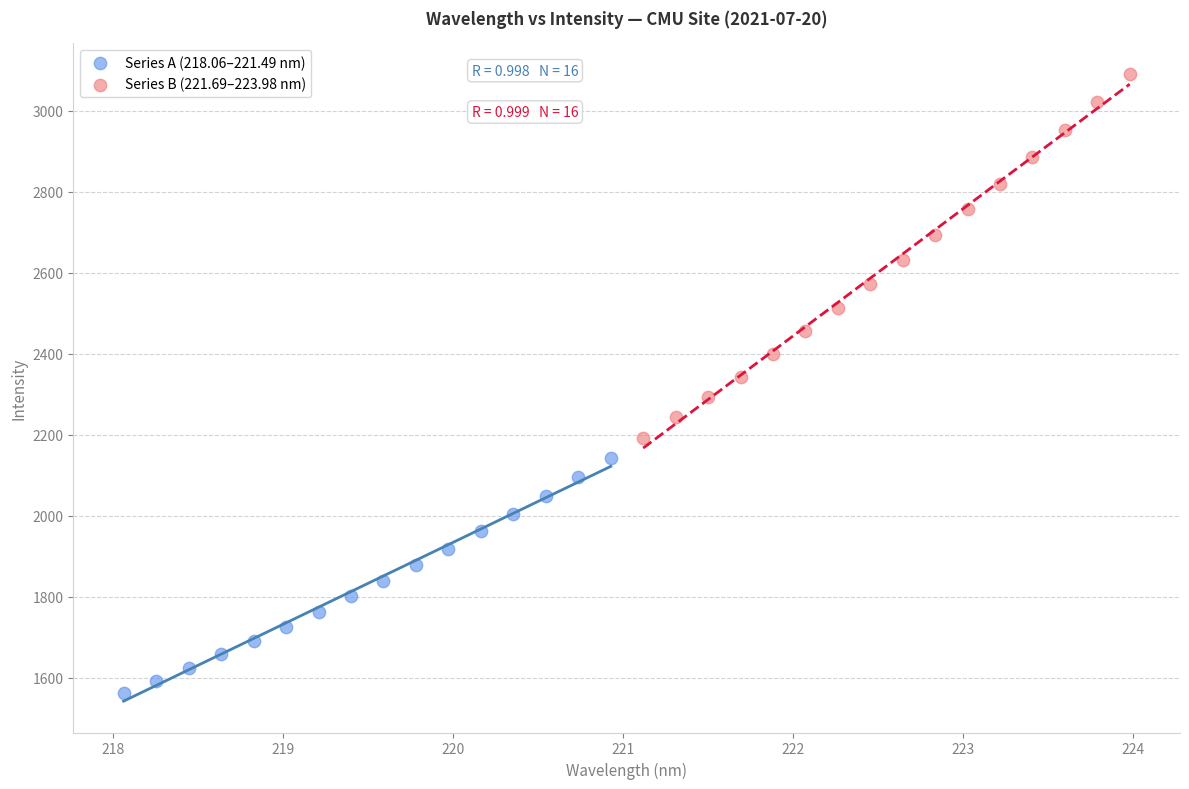

Which series has the widest spread of Y values?

Series B (221.69–223.98 nm)